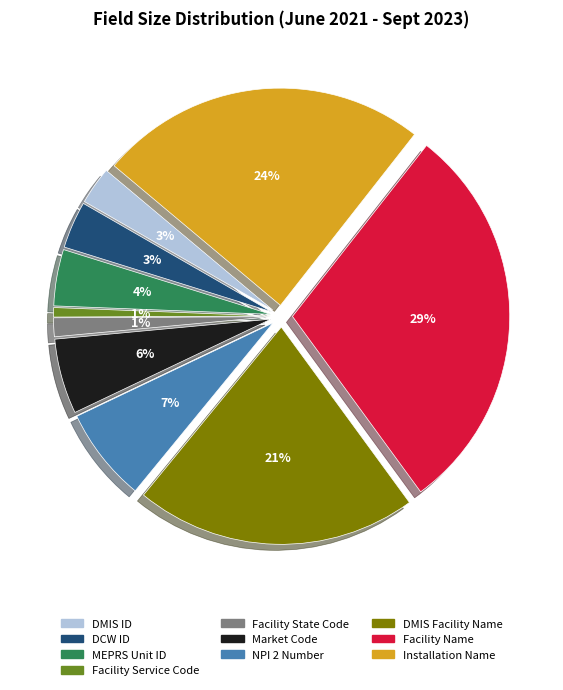

How many slices are in this pie chart?

10